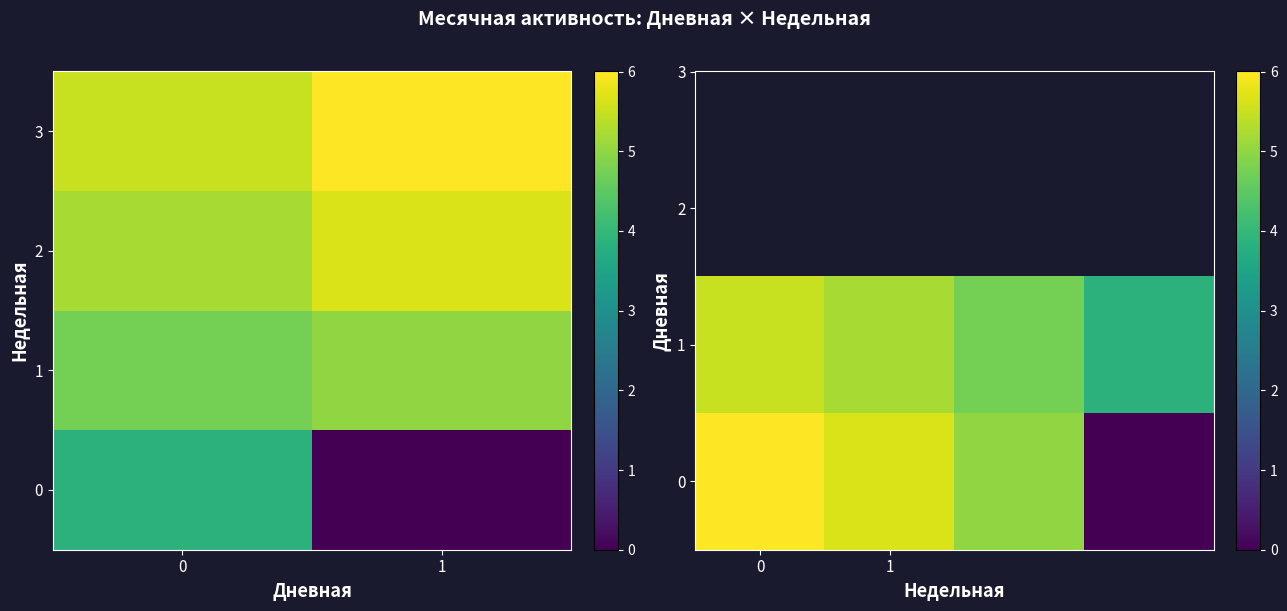

True or false: 5 has a value of 0 at 0.

True